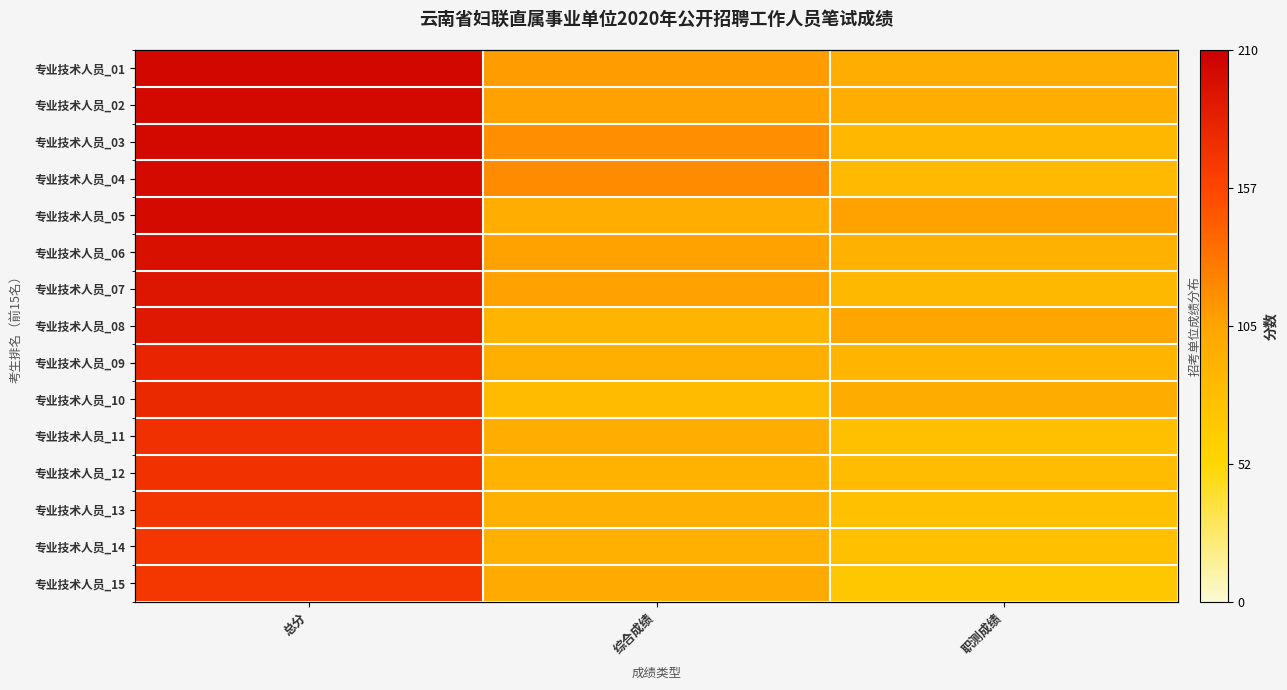

At which label does 专业技术人员_06 reach its peak?

总分